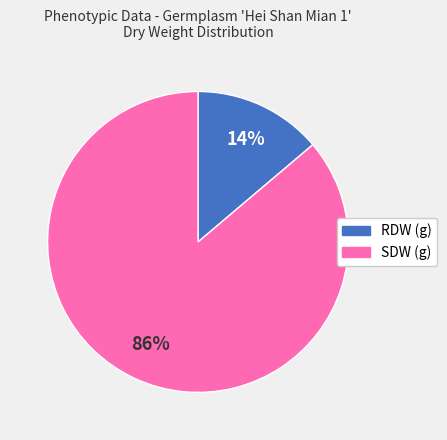

Which has a higher value, SDW (g) or RDW (g)?

SDW (g)